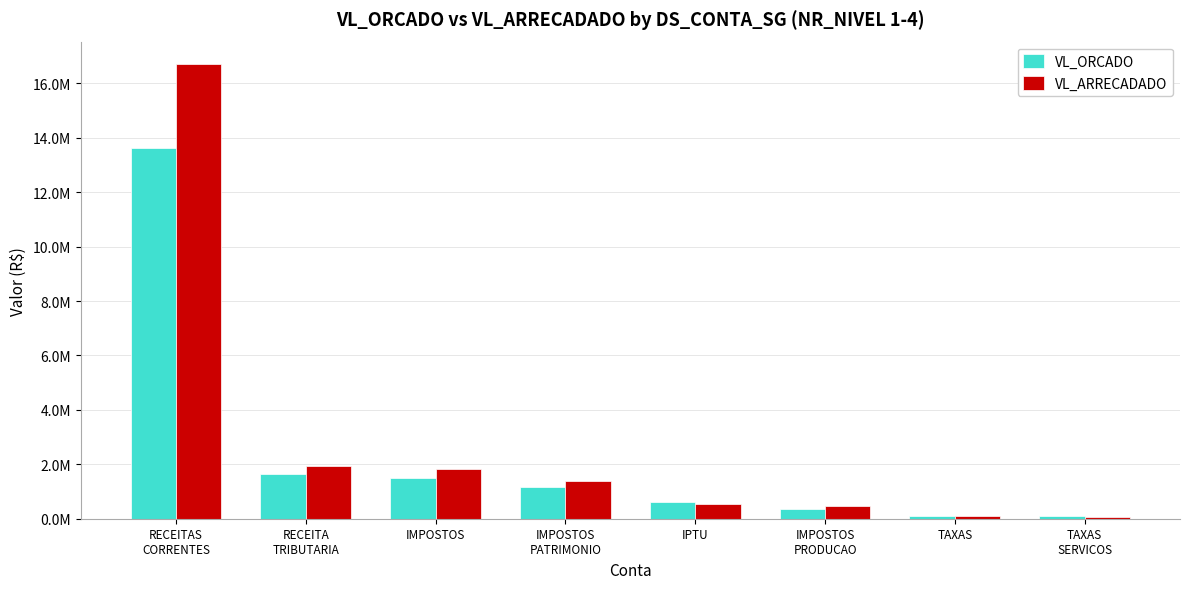

Rank the series by their maximum value, from lowest to highest.

VL_ORCADO, VL_ARRECADADO